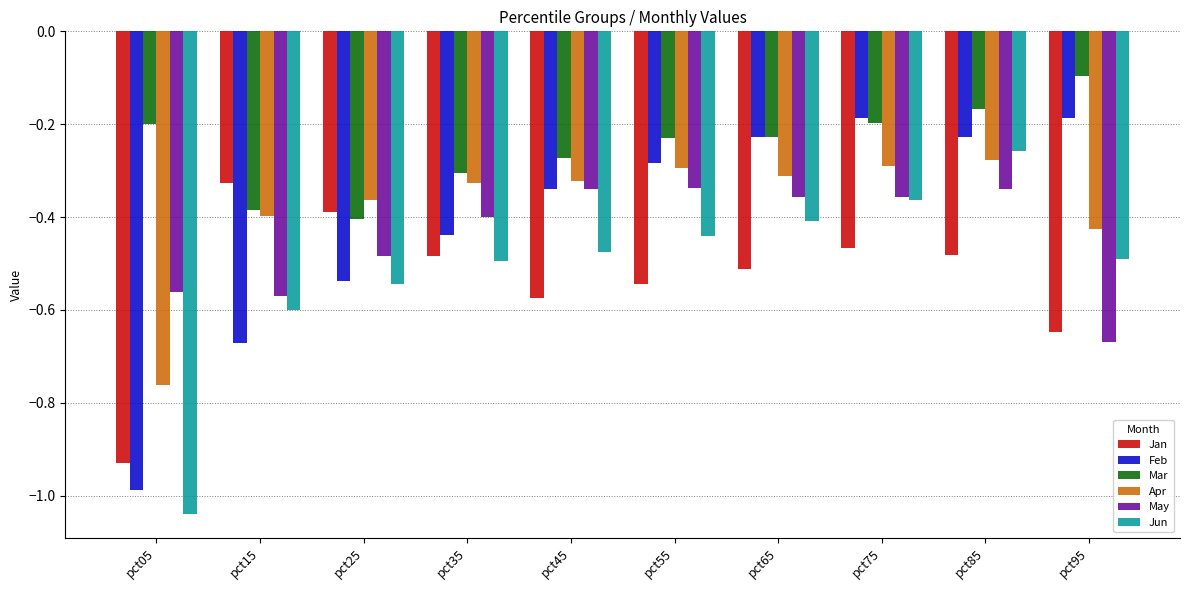

Which series changed the most between pct75 and pct95?

May